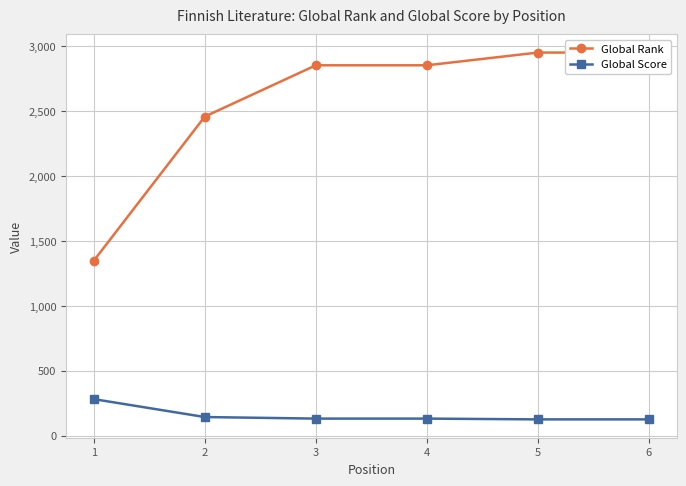

The value of Global Score at 5 is 126. True or false?

True